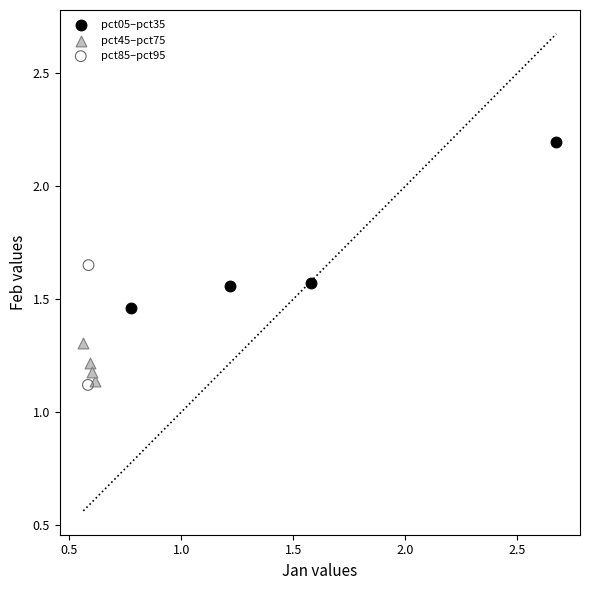

What are all the series names shown in the legend?

pct05–pct35, pct45–pct75, pct85–pct95